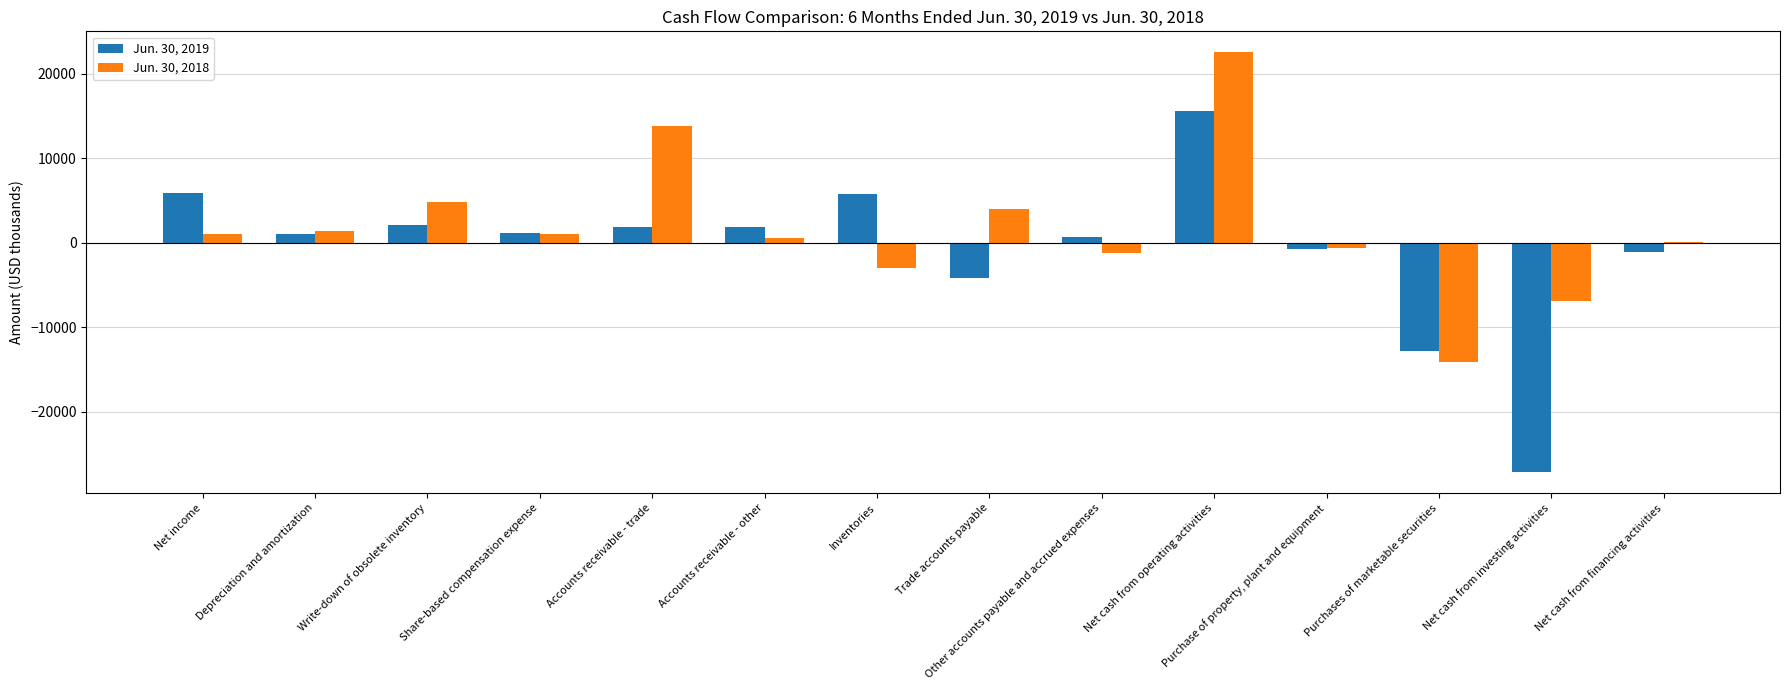

What is the greatest value displayed?

22559